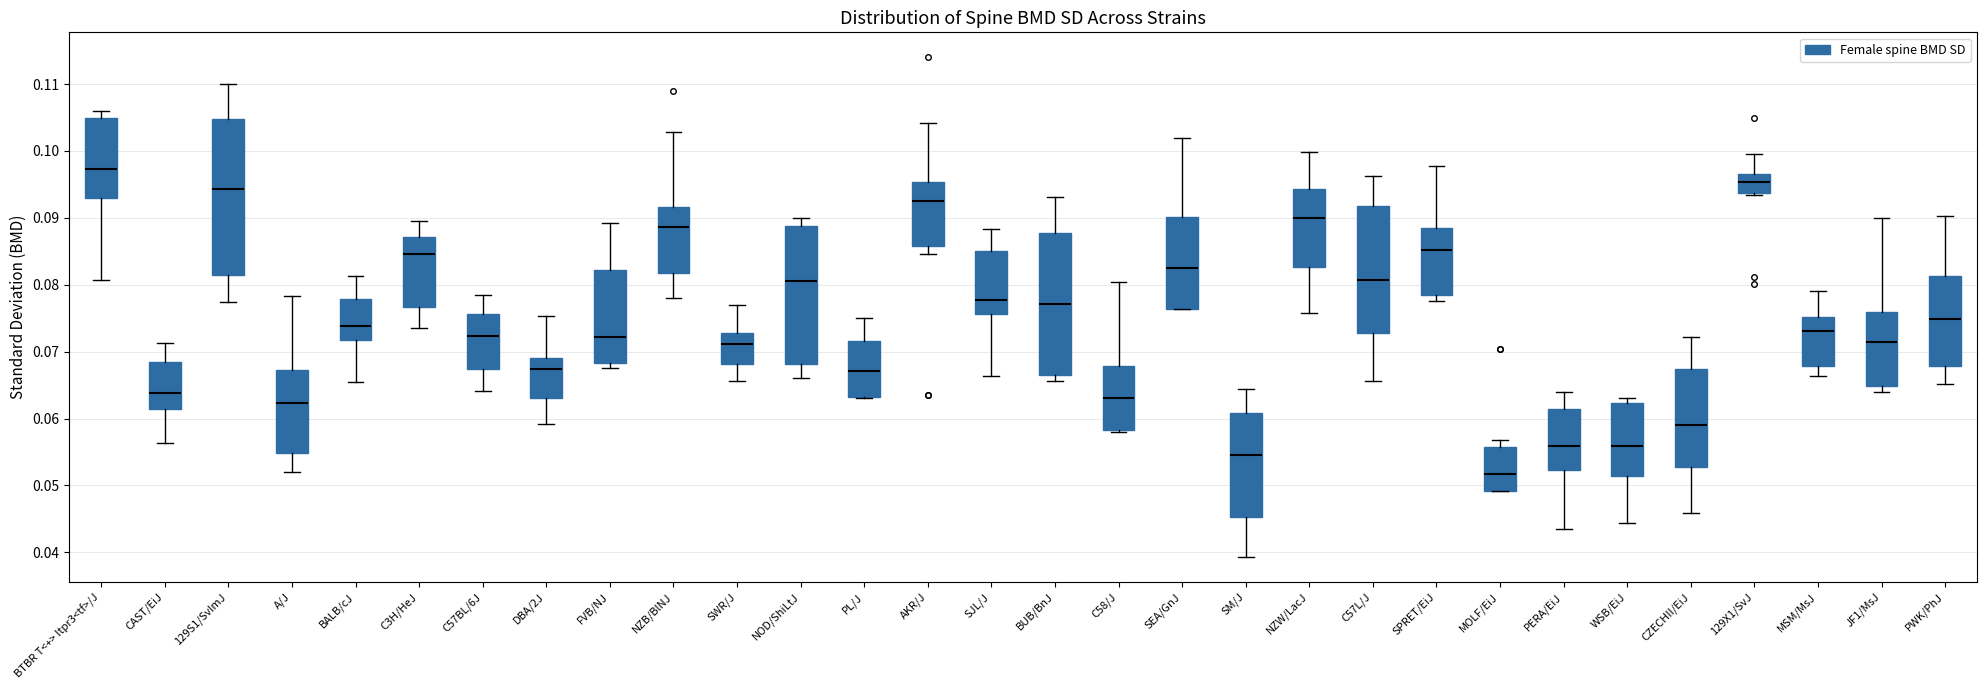

Comparing the boxes themselves (not the whiskers), which one is the tallest?

129S1/SvImJ